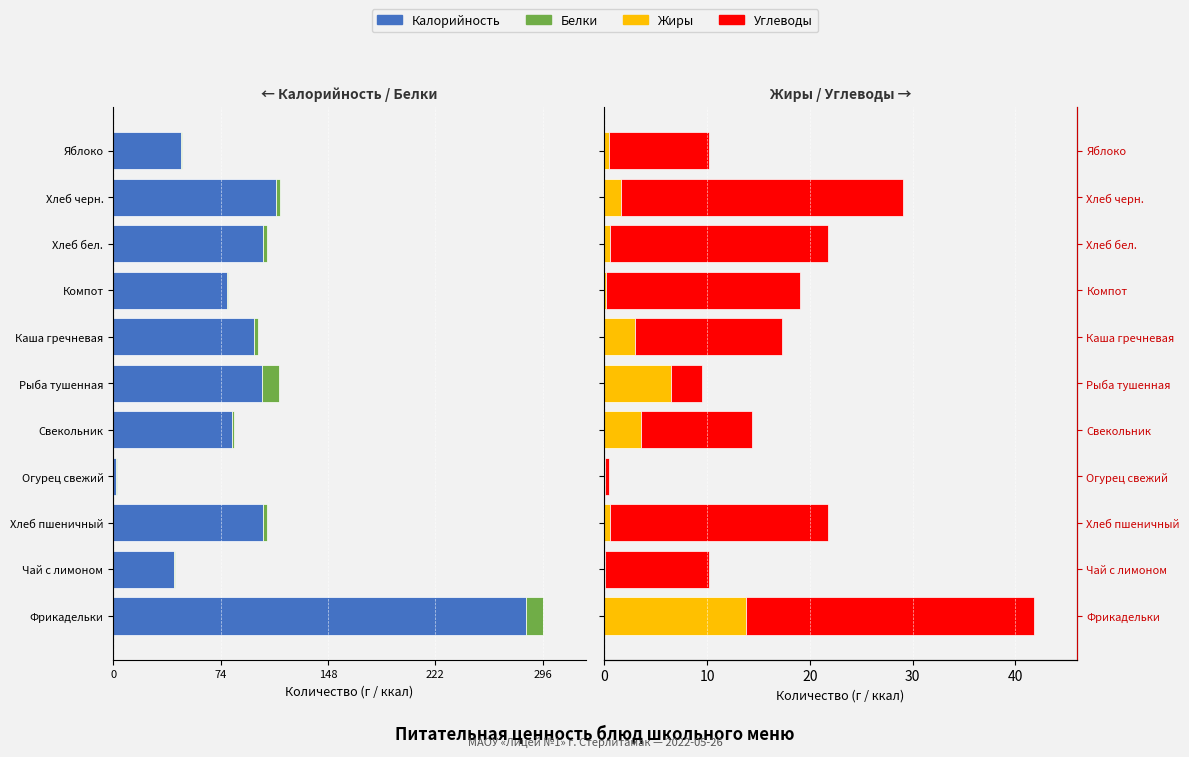

What is the sum of all Жиры values?

30.2